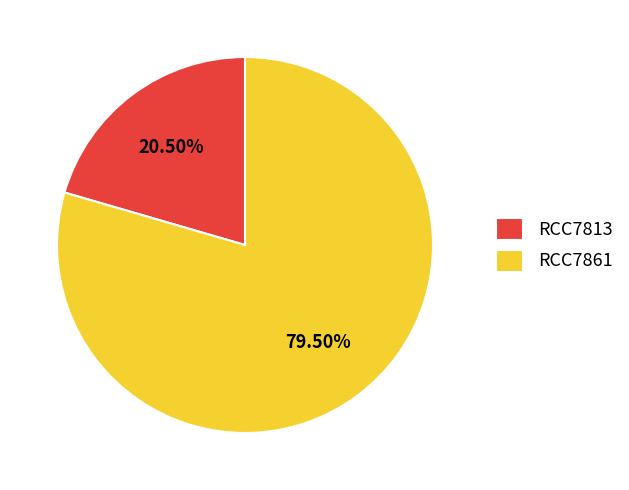

Count the number of slices in the pie.

2